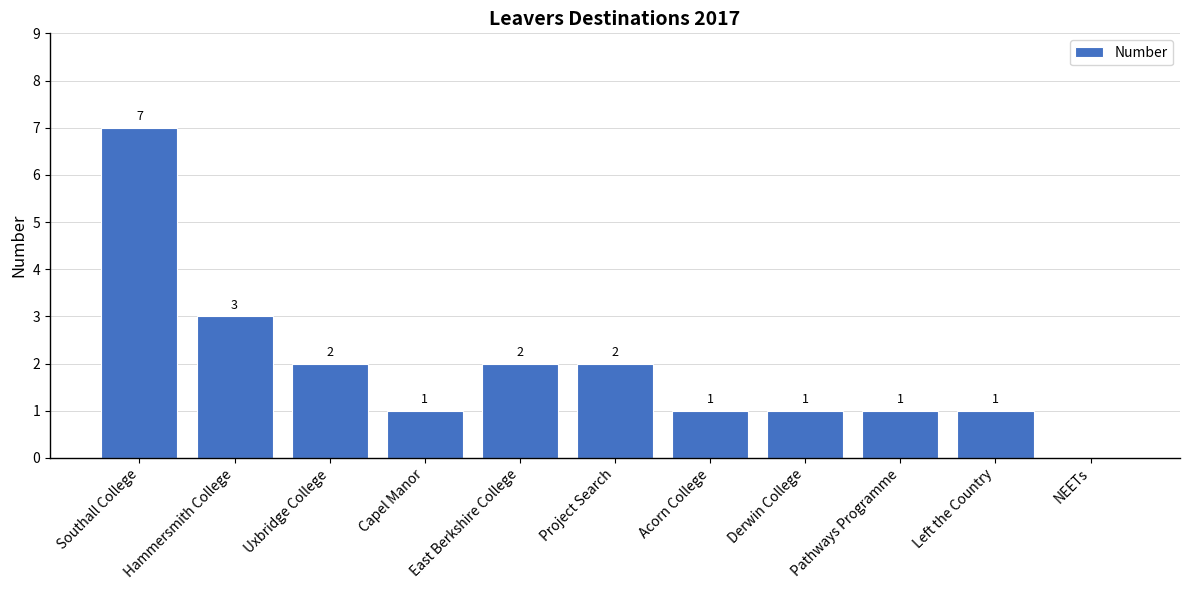

Is it true that the value at Project Search is 1?

False